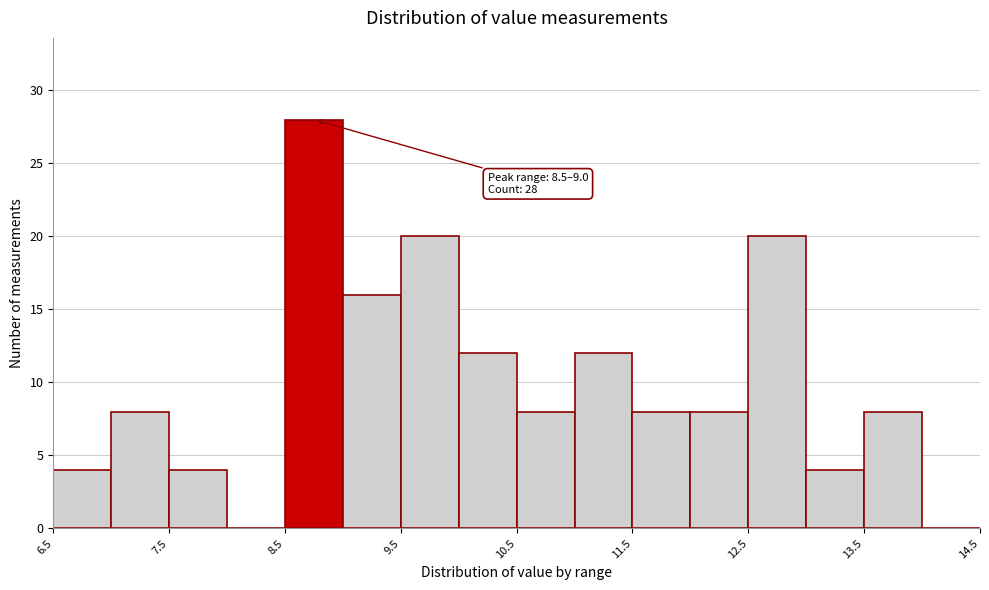

Over which range of the x-axis is the bar tallest?

8.5 to 9.0